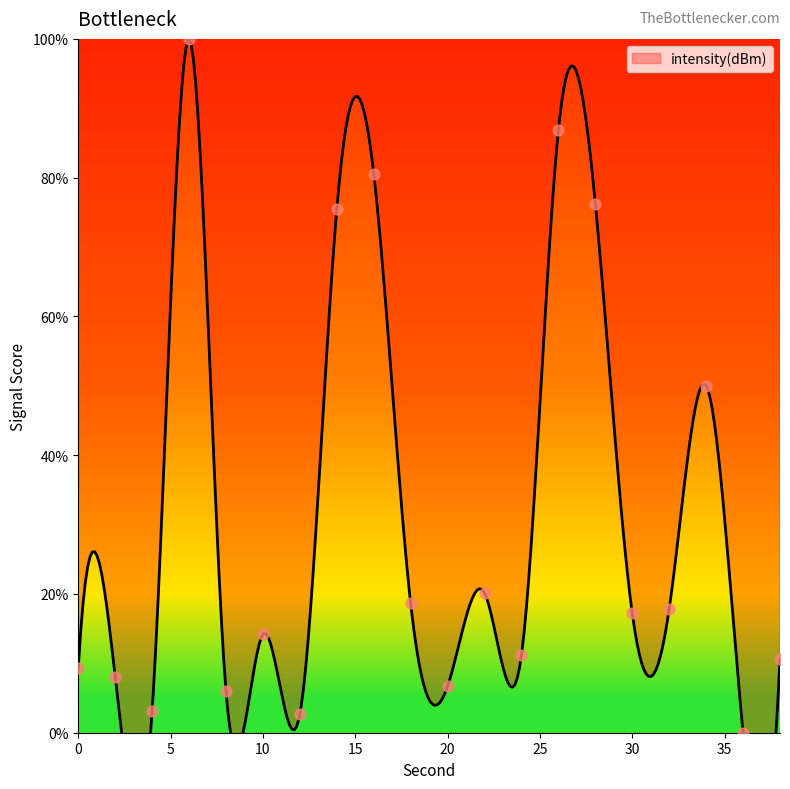

Which has a higher value, 20 or 4?

20